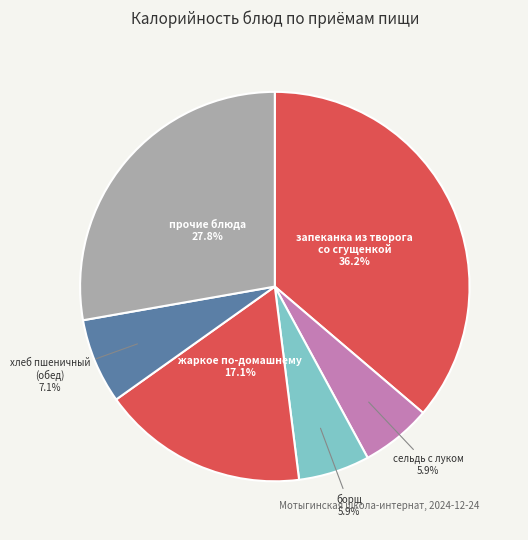

Between хлеб пшеничный (обед) and жаркое по-домашнему, which is larger?

жаркое по-домашнему